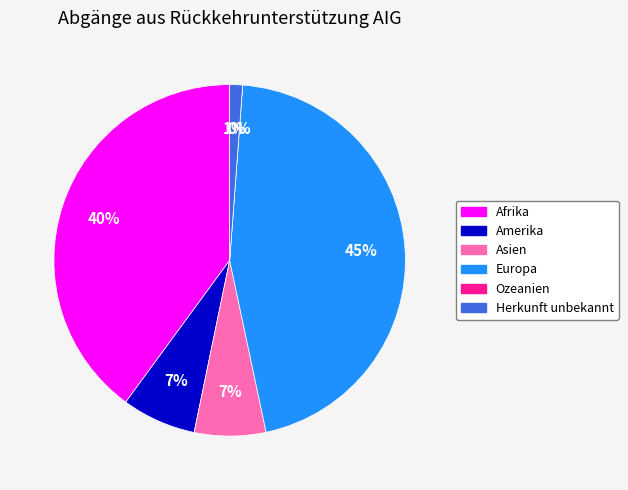

Is it true that Ozeanien is 11% of the pie?

False